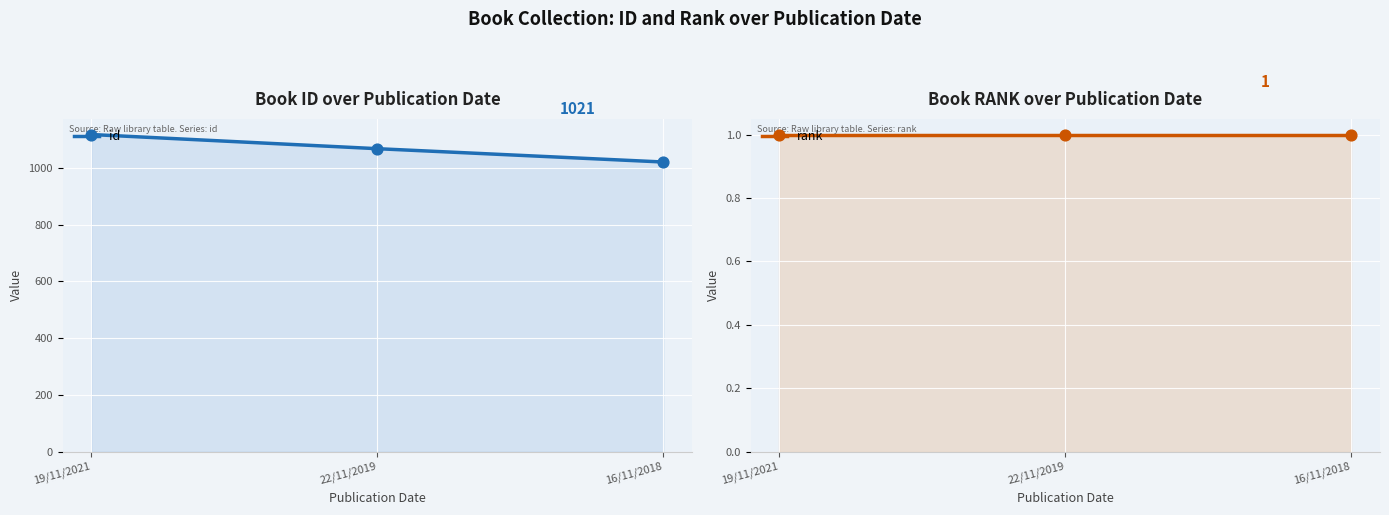

Which series has the largest total across all categories?

id